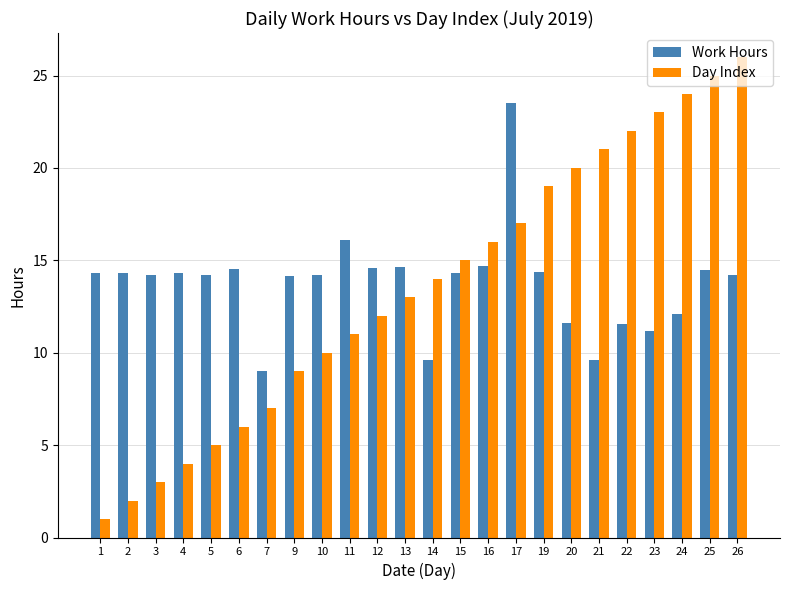

Is the value of Work Hours at 15 greater than the value of Day Index at 12?

Yes